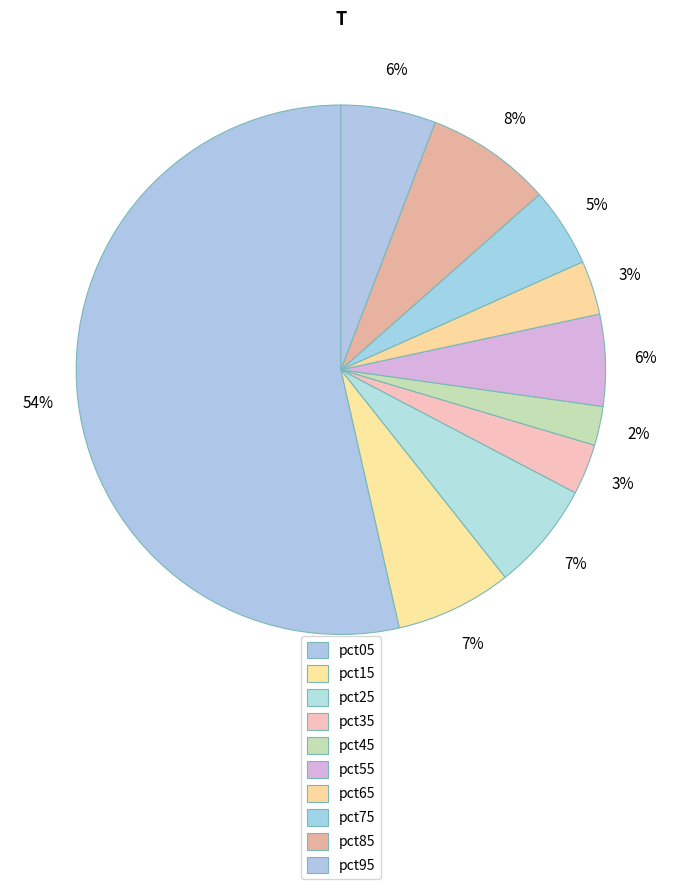

How many segments does this pie chart have?

10